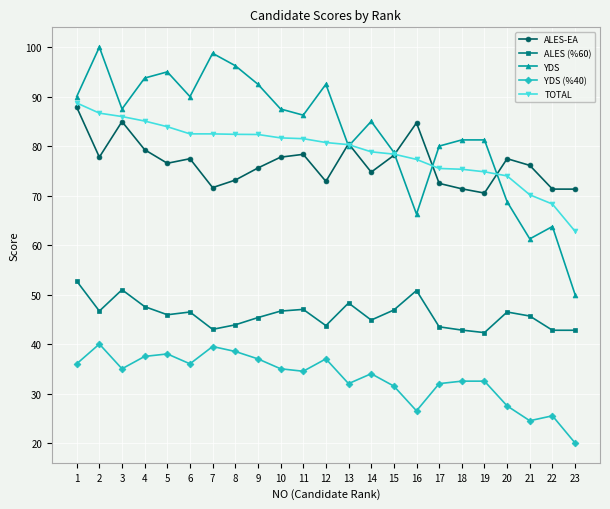

True or false: YDS has more than 2 interior local peaks.

True